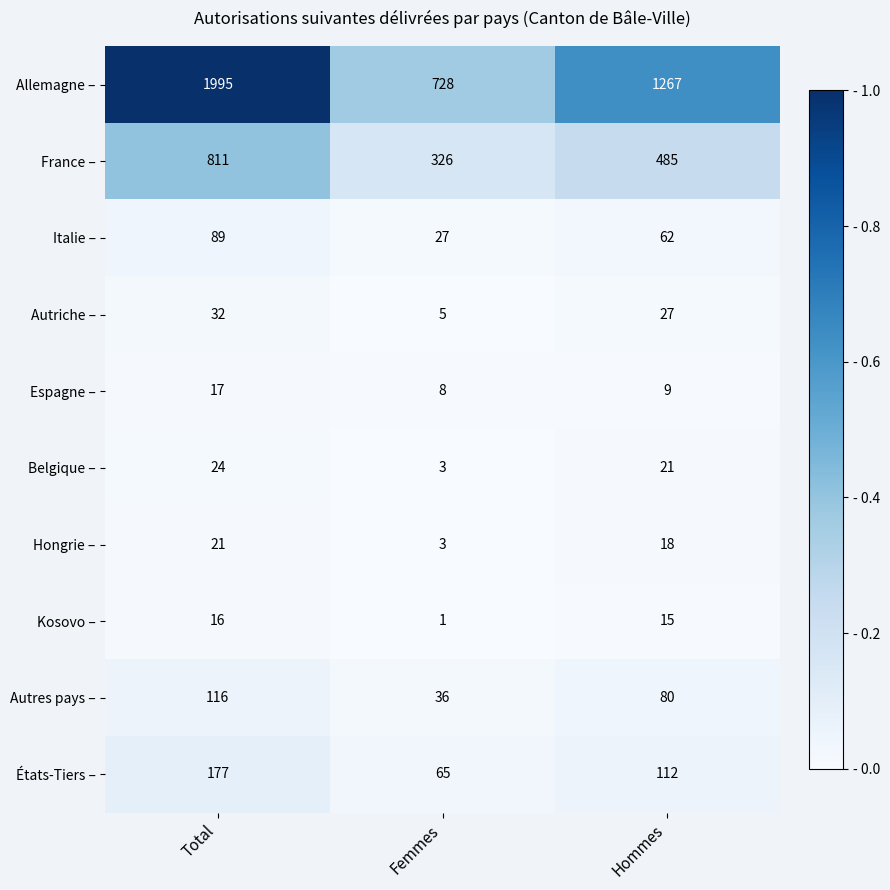

Which series has the largest total across all categories?

Allemagne –